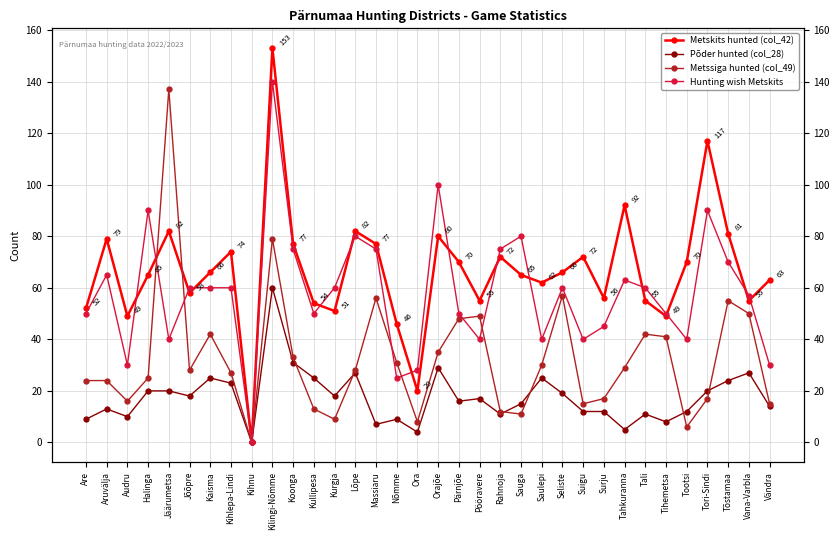

The Metssiga hunted (col_49) series shows 14 at Halinga. True or false?

False